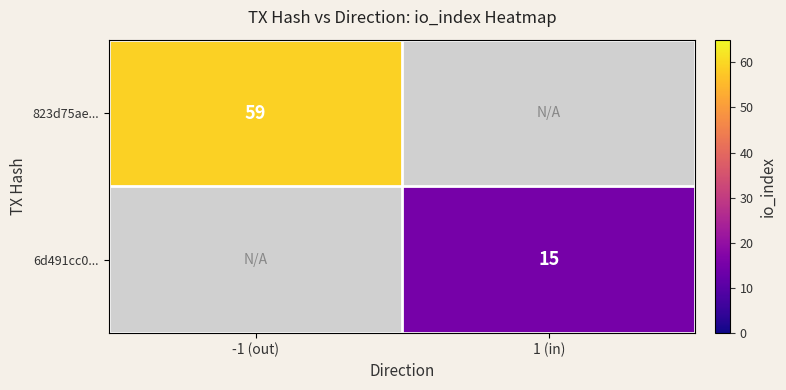

True or false: 823d75ae... has a value of 59 at -1 (out).

True